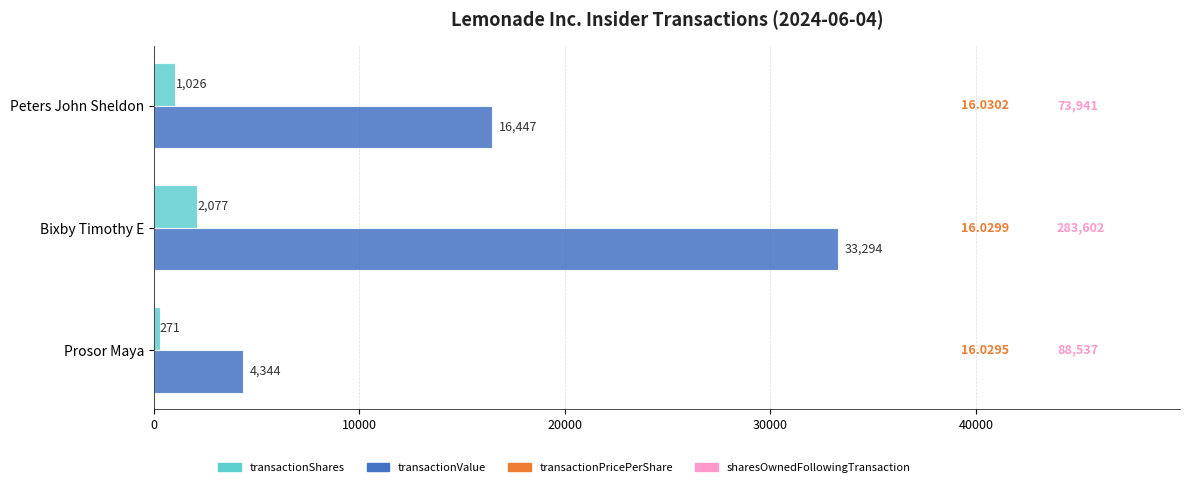

At how many categories does at least one series exceed 13590?

2